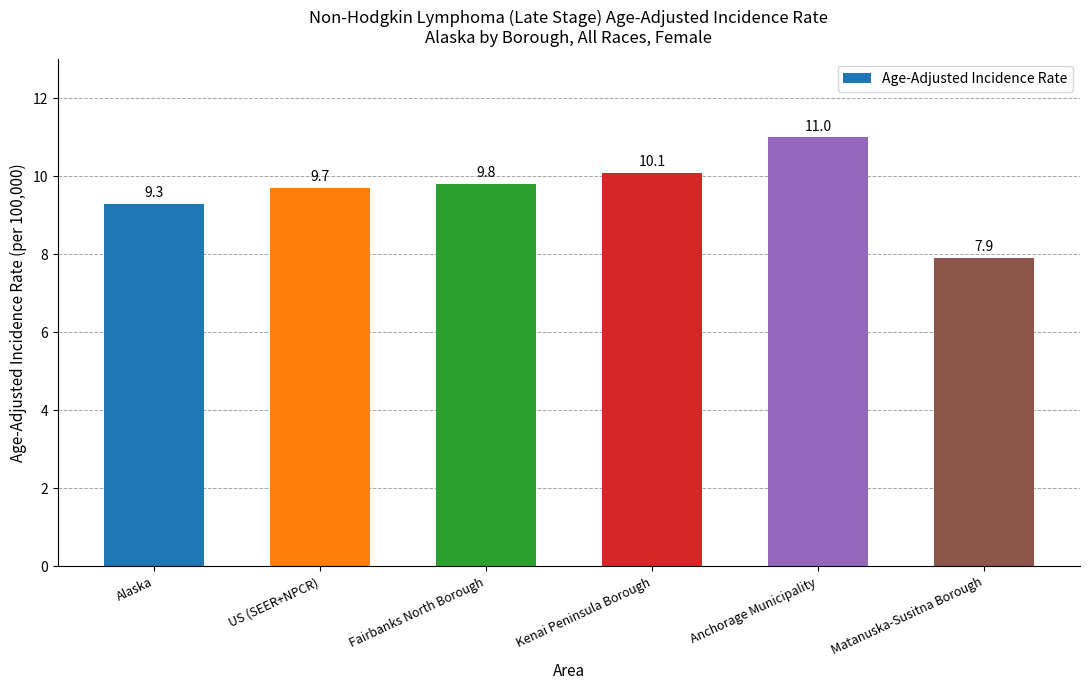

Count the number of categories in the chart.

6